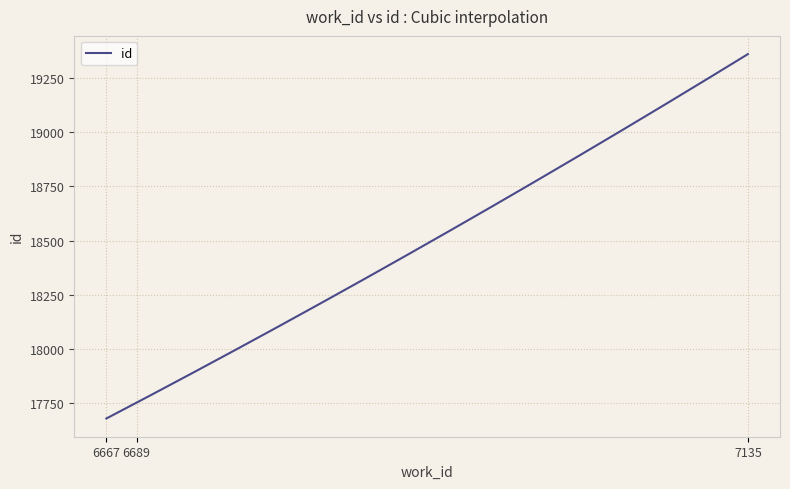

What is the difference between the maximum and minimum values?

1682.0